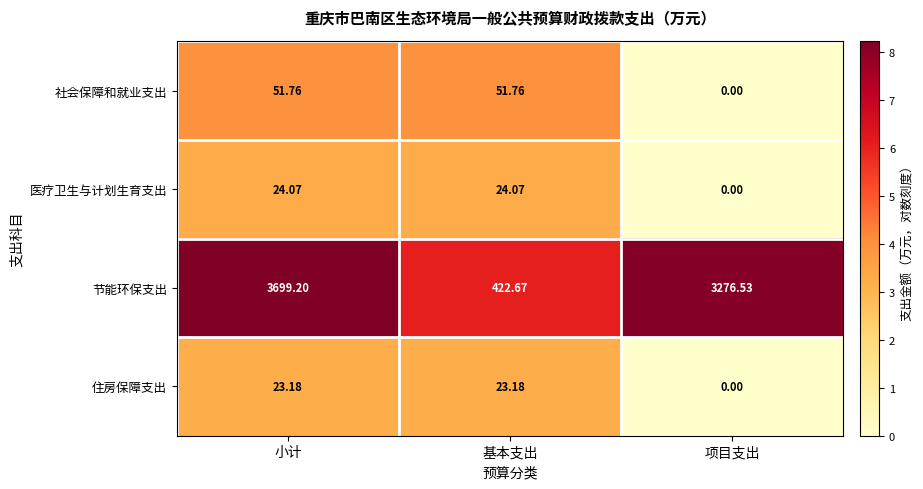

At which category is the sum across all series the highest?

小计